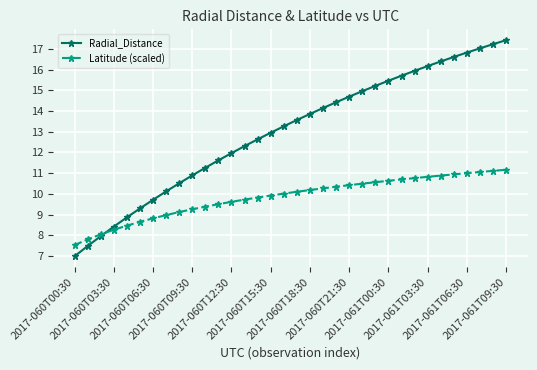

True or false: Radial_Distance has more than 0 interior local peaks.

False